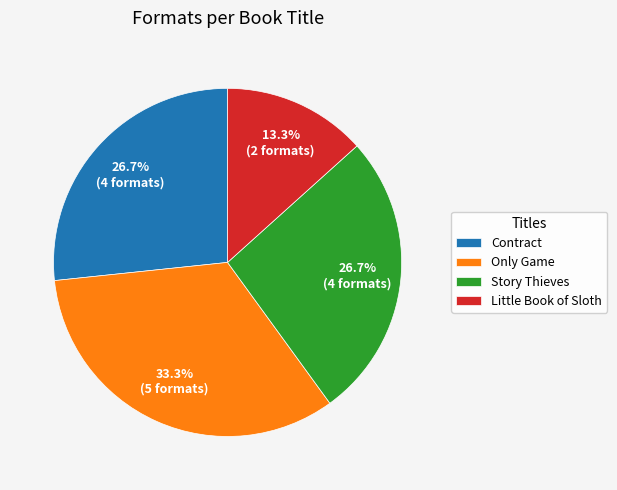

What is the smallest slice in the pie chart?

Little Book of Sloth